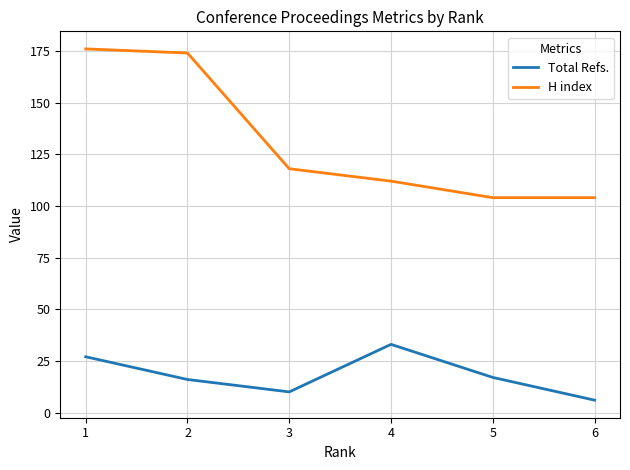

Rank the series by their average value, from lowest to highest.

Total Refs., H index